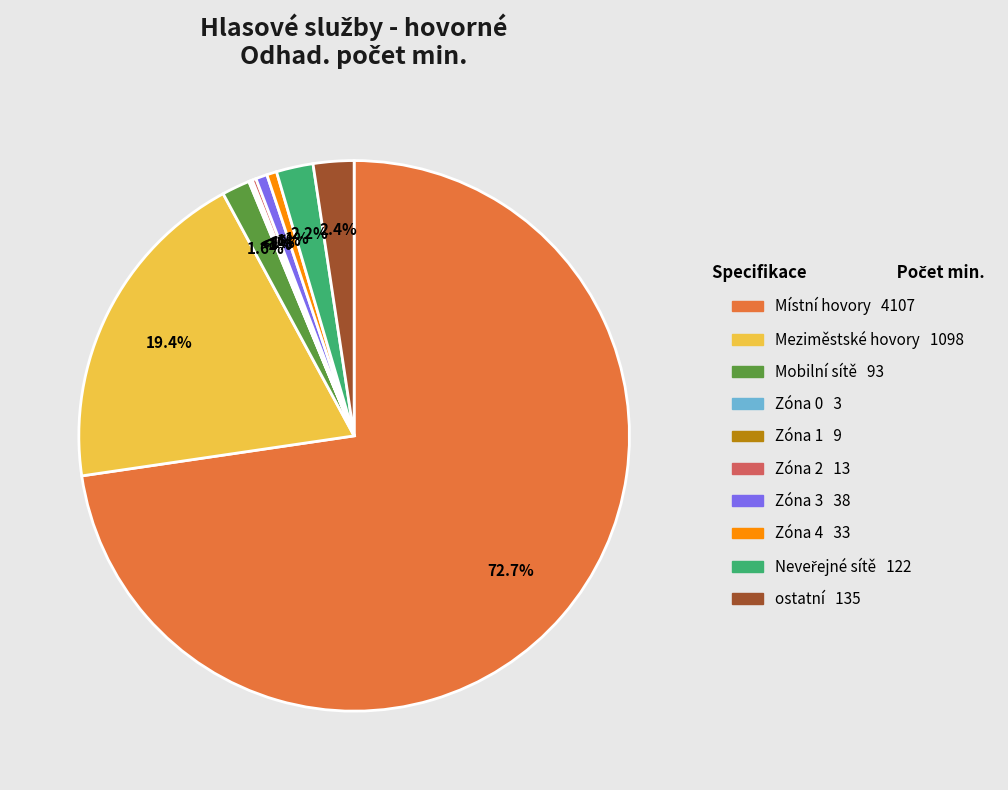

Which slice represents more than half of the pie?

Místní hovory